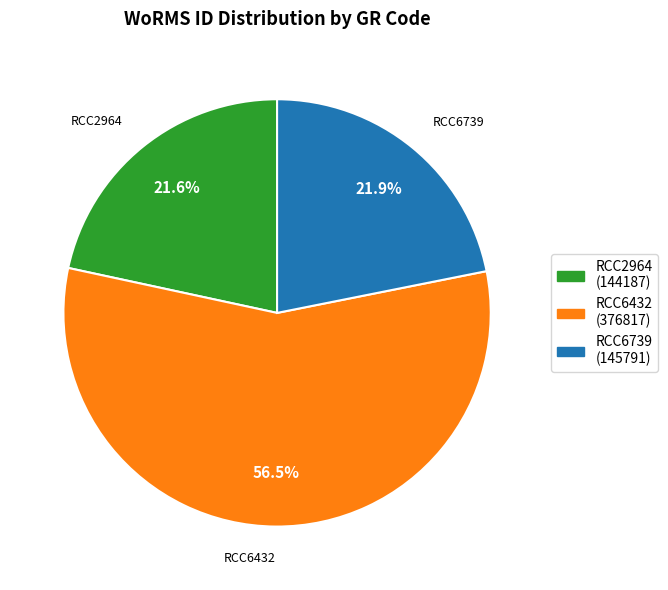

To the nearest percent, what is the difference between the RCC2964 and RCC6432 slice percentages?

35%